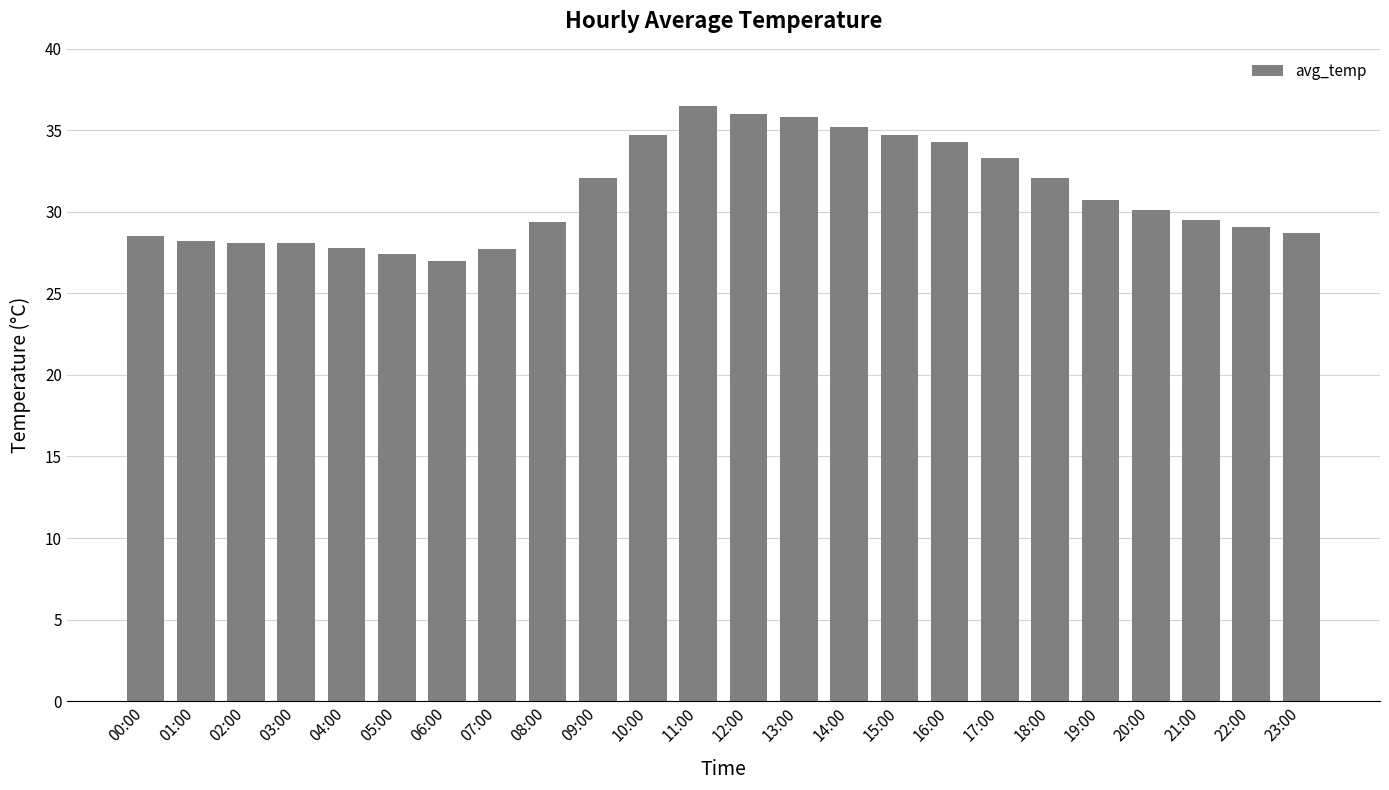

What position from the left is 10:00?

11